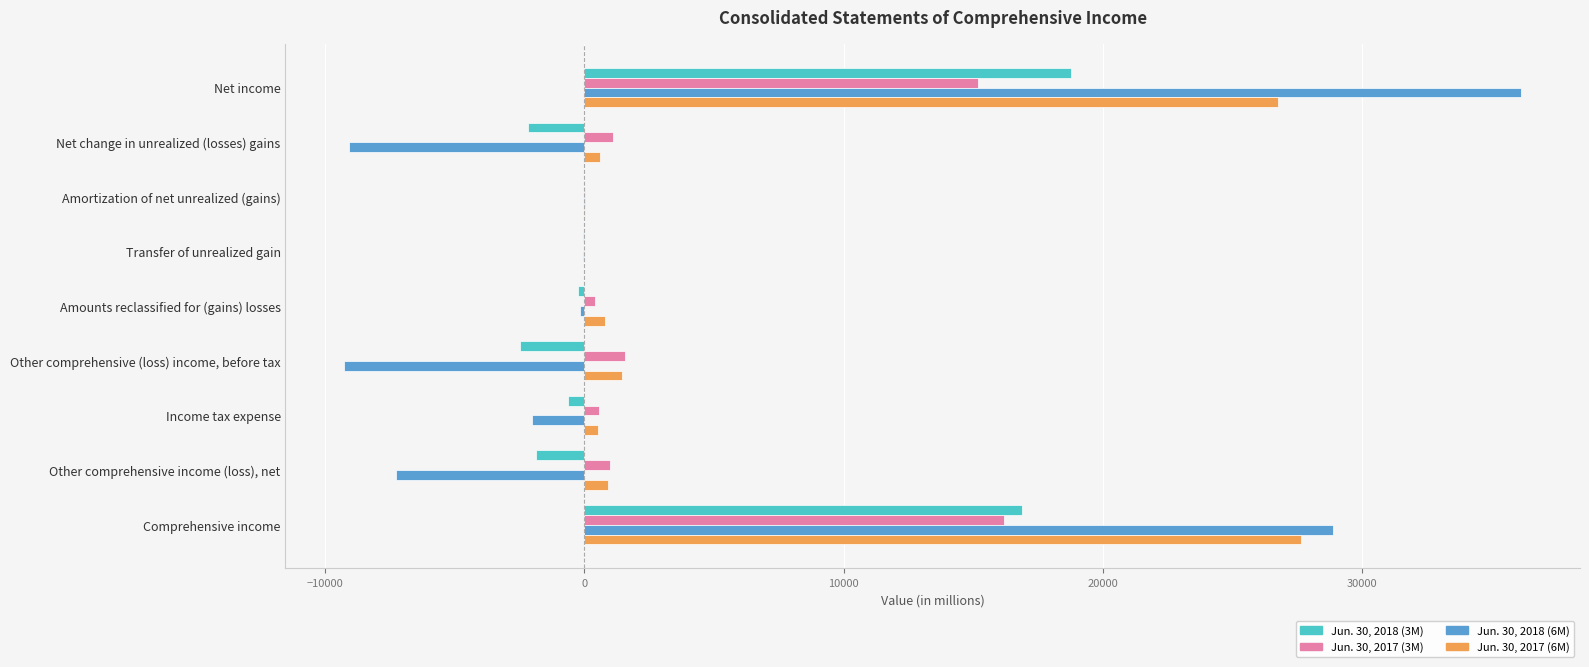

Which series has the largest total across all categories?

Jun. 30, 2017 (6M)